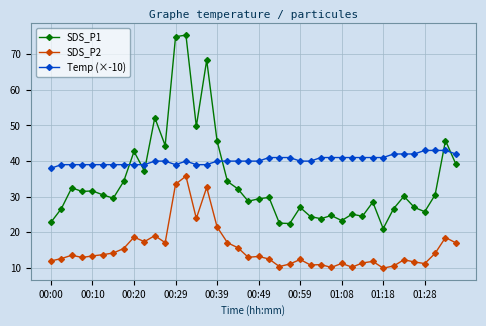

How many times do SDS_P1 and Temp (×-10) cross each other?

6